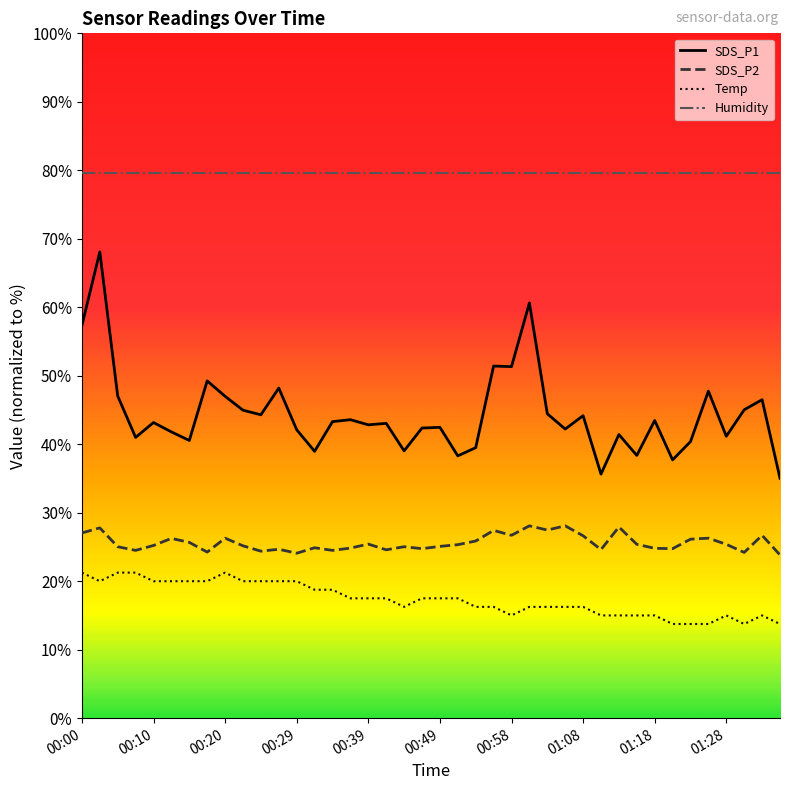

Which series has the largest range (max minus min)?

SDS_P1